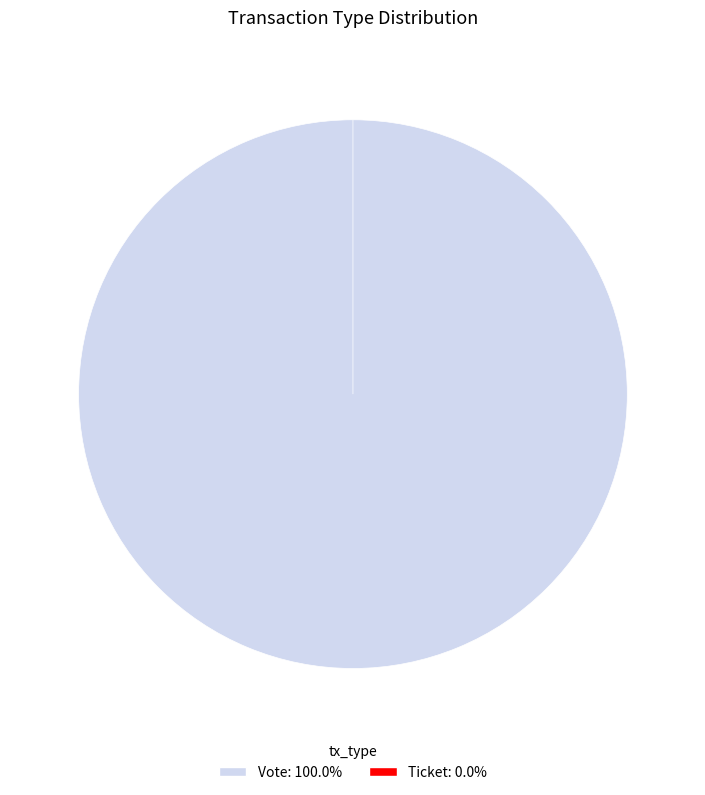

What is the majority slice?

Vote